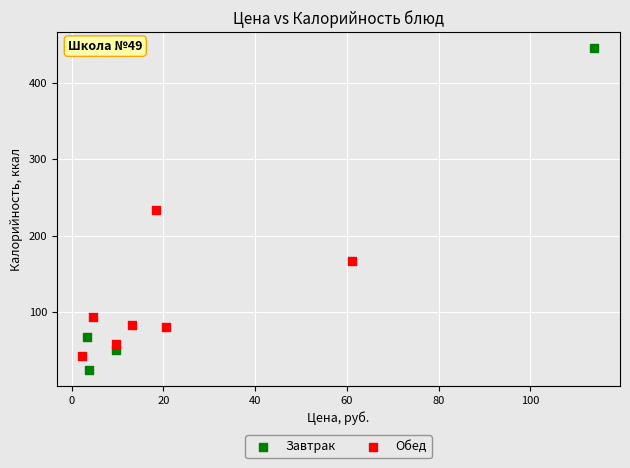

Which series reaches the maximum Y coordinate?

Завтрак